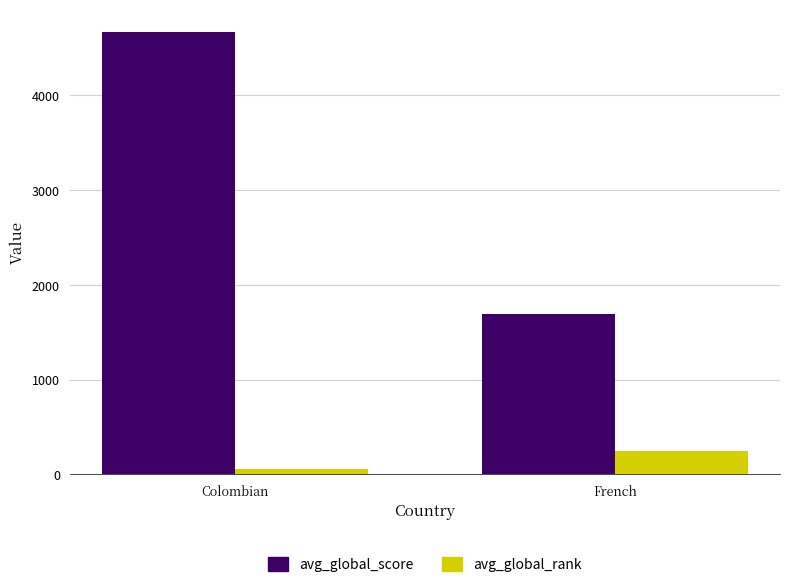

Which category has the highest value across all series?

Colombian